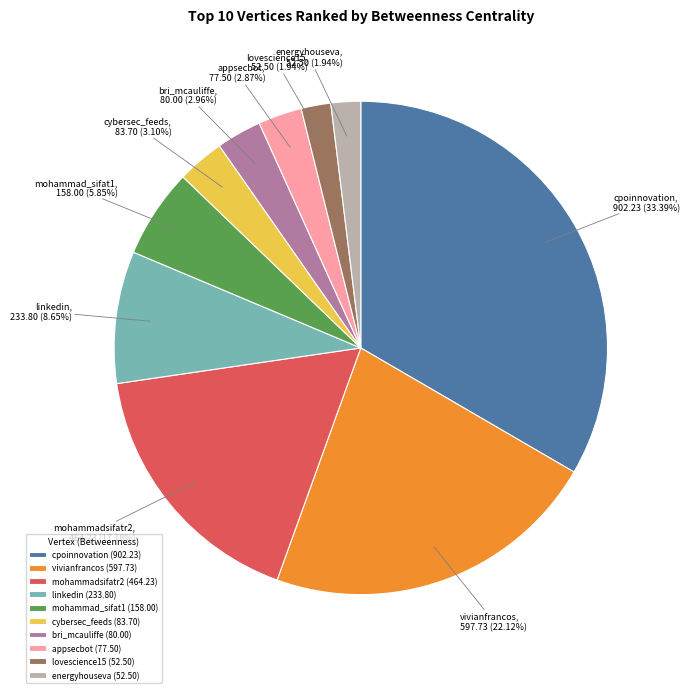

What is the largest slice in the pie chart?

cpoinnovation